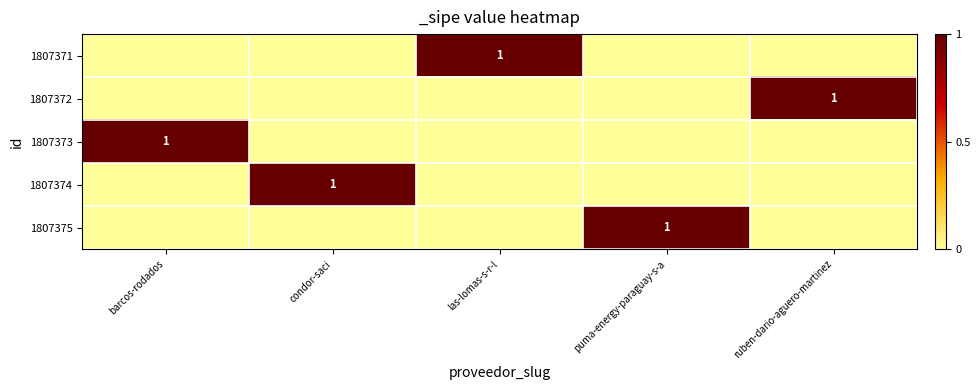

How many series are shown in this chart?

5